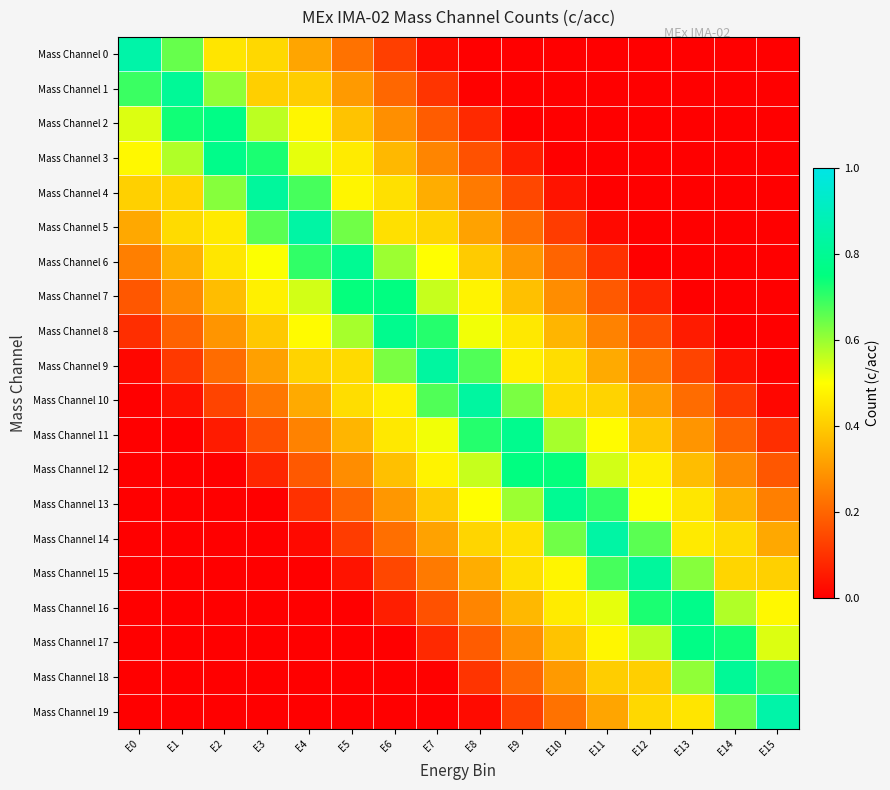

Rank the series by their maximum value, from highest to lowest.

Mass Channel 0, Mass Channel 19, Mass Channel 5, Mass Channel 14, Mass Channel 9, Mass Channel 10, Mass Channel 4, Mass Channel 15, Mass Channel 18, Mass Channel 1, Mass Channel 6, Mass Channel 13, Mass Channel 8, Mass Channel 11, Mass Channel 3, Mass Channel 16, Mass Channel 17, Mass Channel 2, Mass Channel 12, Mass Channel 7